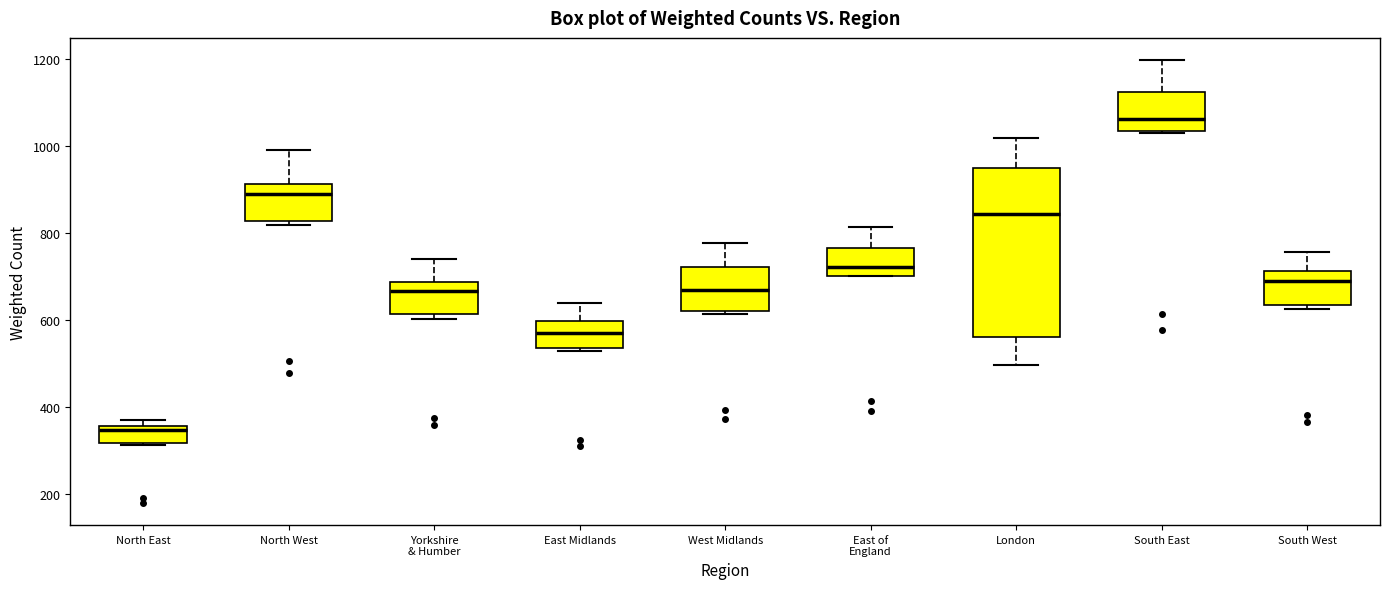

Reading left to right, transcribe this box plot: for each box, give where its median line is, the range the box spans, and where its two whiskers end, as read against the y-axis. The values are not printed on the chart, so give them approximately, as read against the axis.

North East: median 340, box 320 to 360, whiskers 320 to 380
North West: median 880, box 820 to 920, whiskers 820 (just below the box's lower edge) to 1000
Yorkshire & Humber: median 660, box 620 to 680, whiskers 600 to 740
East Midlands: median 580, box 540 to 600, whiskers 520 to 640
West Midlands: median 660, box 620 to 720, whiskers 620 (just below the box's lower edge) to 780
East of England: median 720, box 700 to 760, whiskers 700 to 820
London: median 840, box 560 to 940, whiskers 500 to 1020
South East: median 1060, box 1040 to 1120, whiskers 1040 to 1200
South West: median 700, box 640 to 720, whiskers 620 to 760